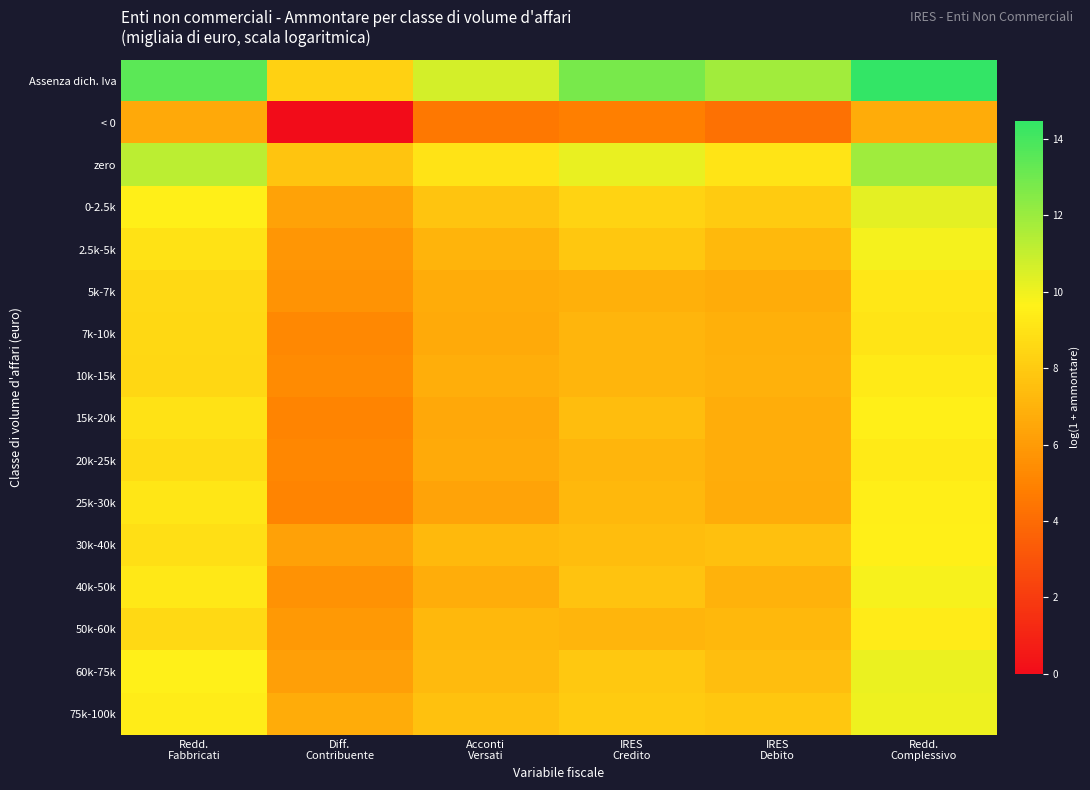

Which series has the largest total across all categories?

Assenza dich. Iva